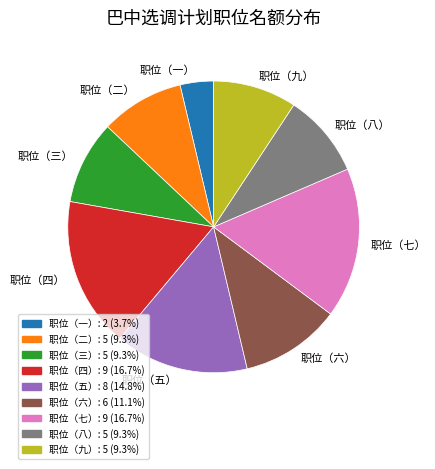

True or false: 职位（一） accounts for 4% of the total.

True